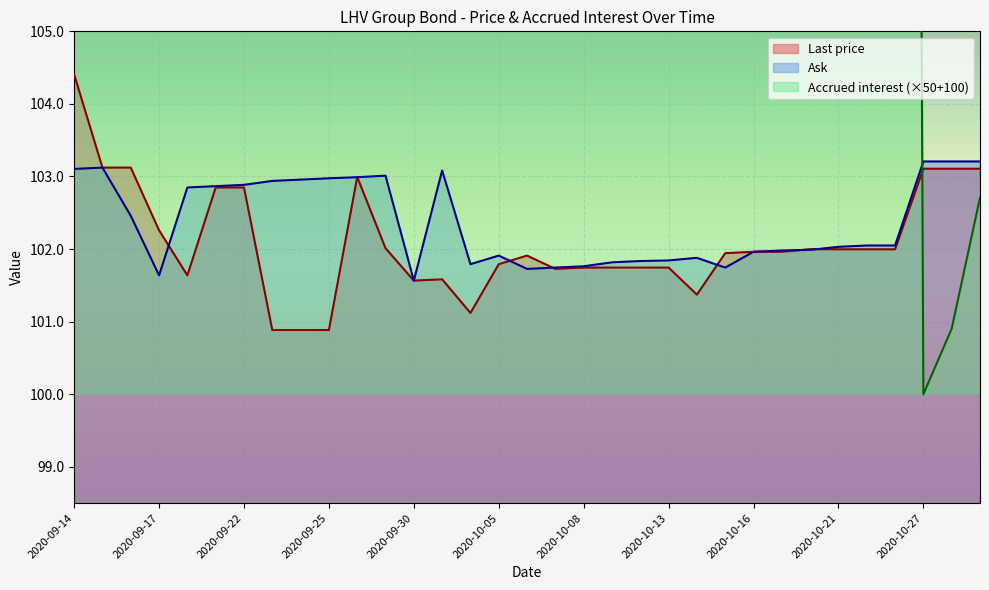

What is the sum of the Accrued interest values at 2020-10-06 and 2020-09-28?

2.3